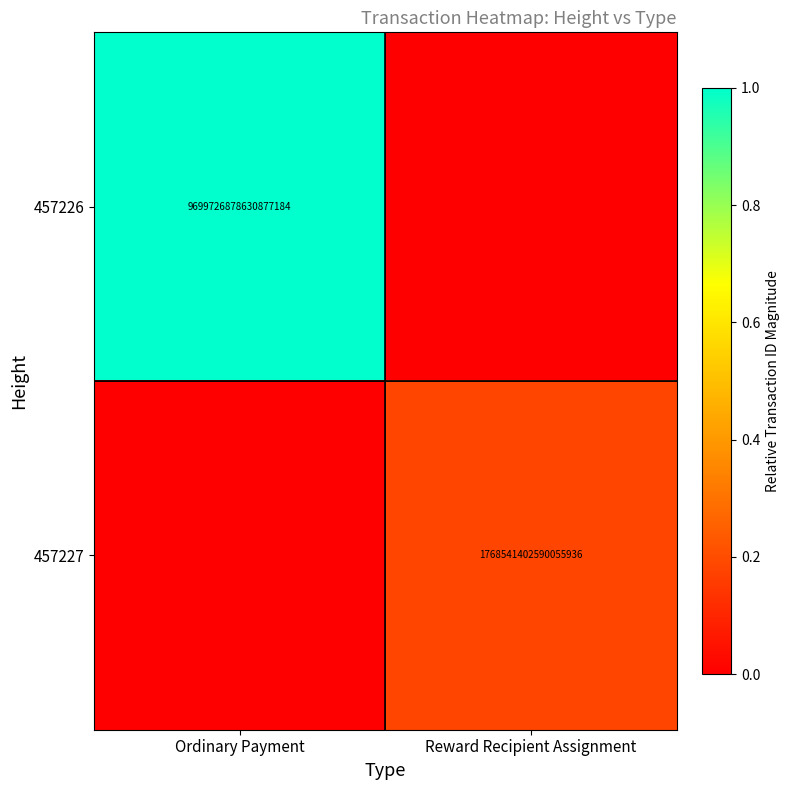

The value of 457227 at Reward Recipient Assignment is 1768541402590055936. True or false?

True